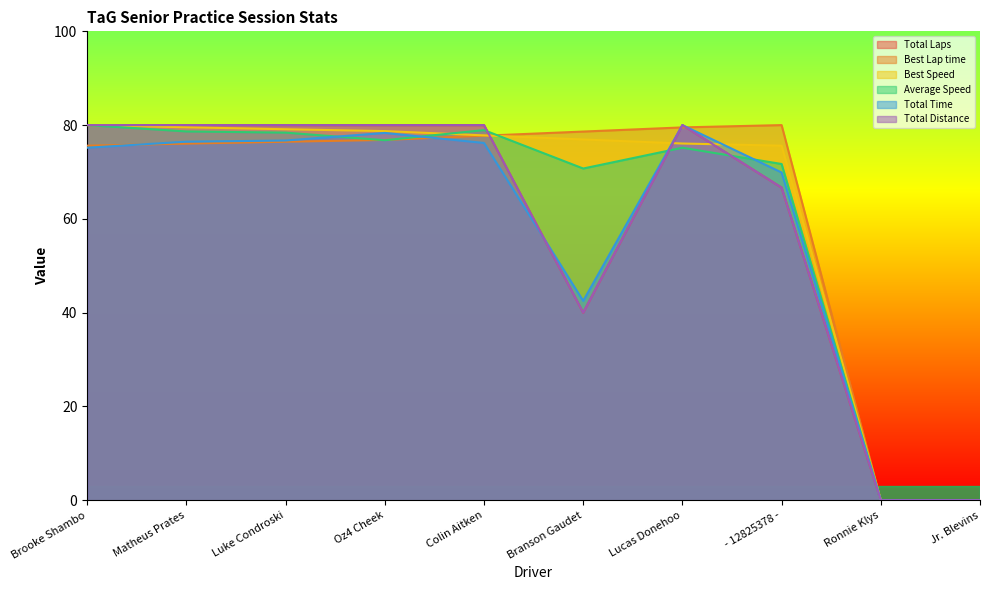

What is the spread (max minus min) of values at - 12825378 -?

13.3